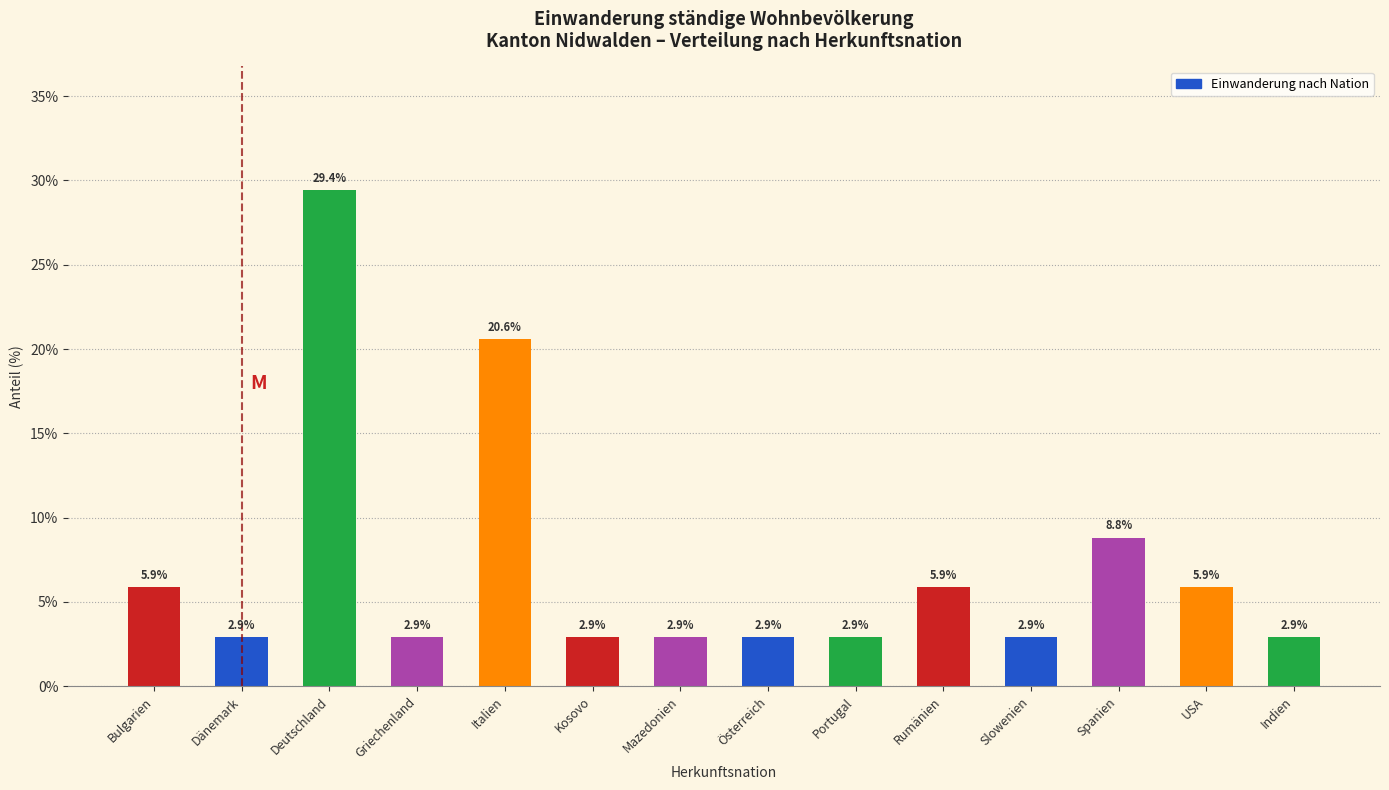

Reading left to right, list all the values displayed in this chart.

Bulgarien=5.9	Dänemark=2.9	Deutschland=29.4	Griechenland=2.9	Italien=20.6	Kosovo=2.9	Mazedonien=2.9	Österreich=2.9	Portugal=2.9	Rumänien=5.9	Slowenien=2.9	Spanien=8.8	USA=5.9	Indien=2.9